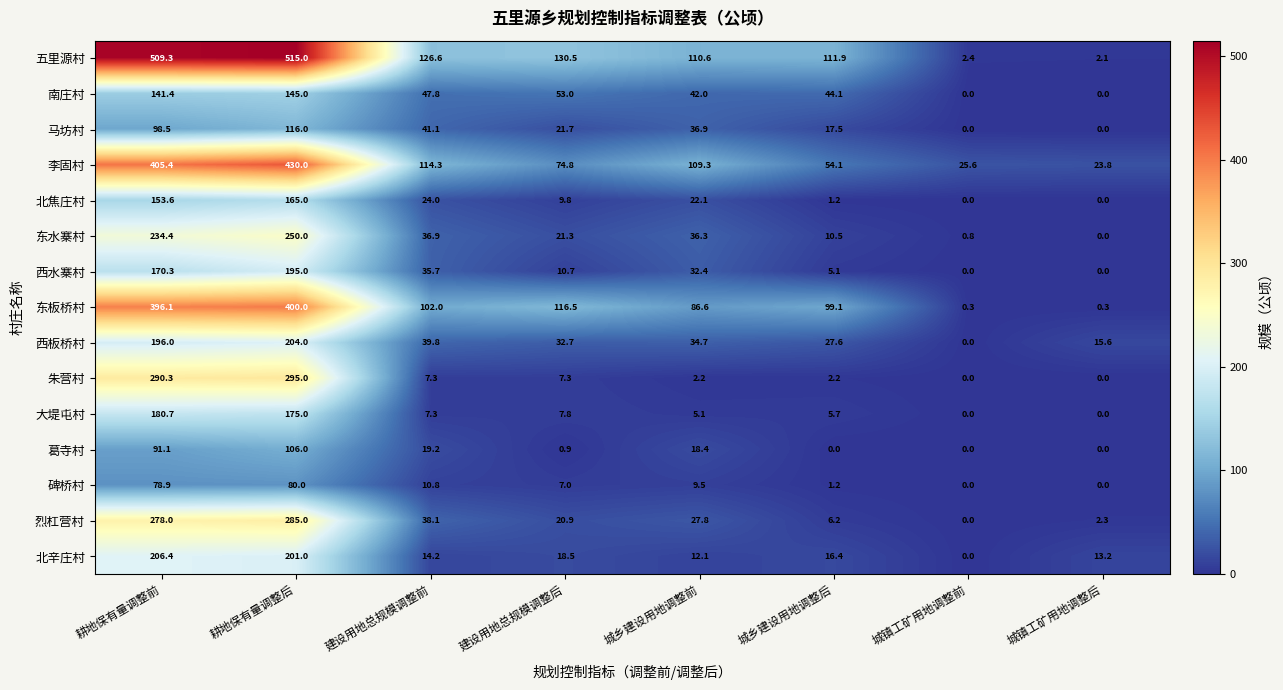

The 东板桥村 series shows 396.1 at 耕地保有量调整前. True or false?

True